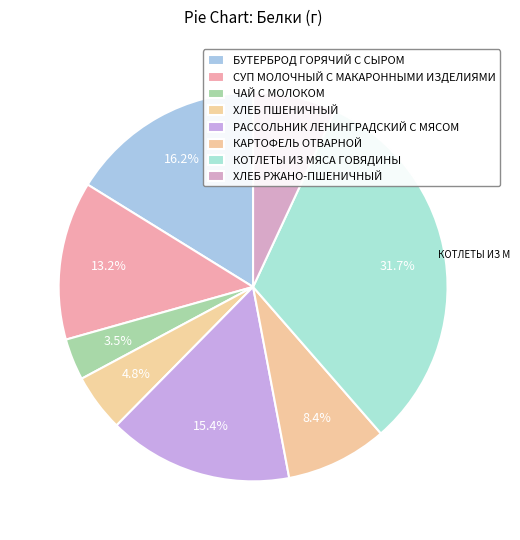

Is ХЛЕБ РЖАНО-ПШЕНИЧНЫЙ the majority of the pie?

No